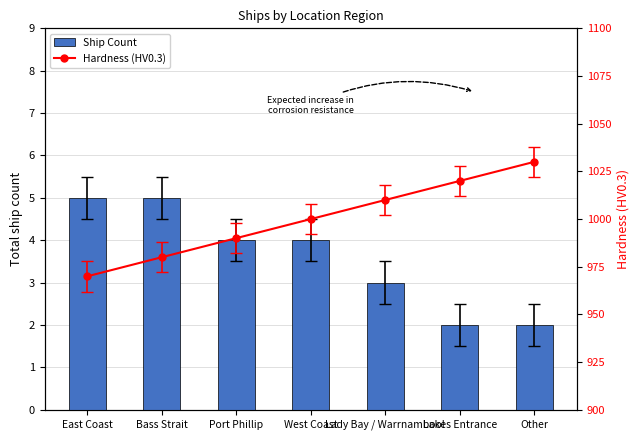

Between West Coast and East Coast, which is larger?

East Coast